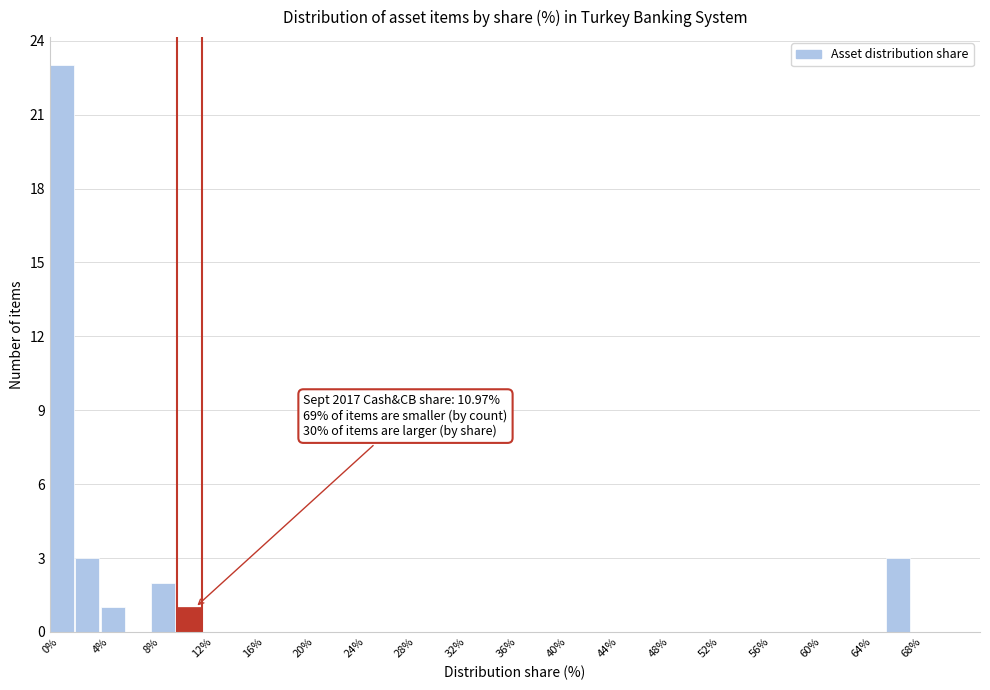

Over which range of the x-axis is the bar tallest?

0 to 2